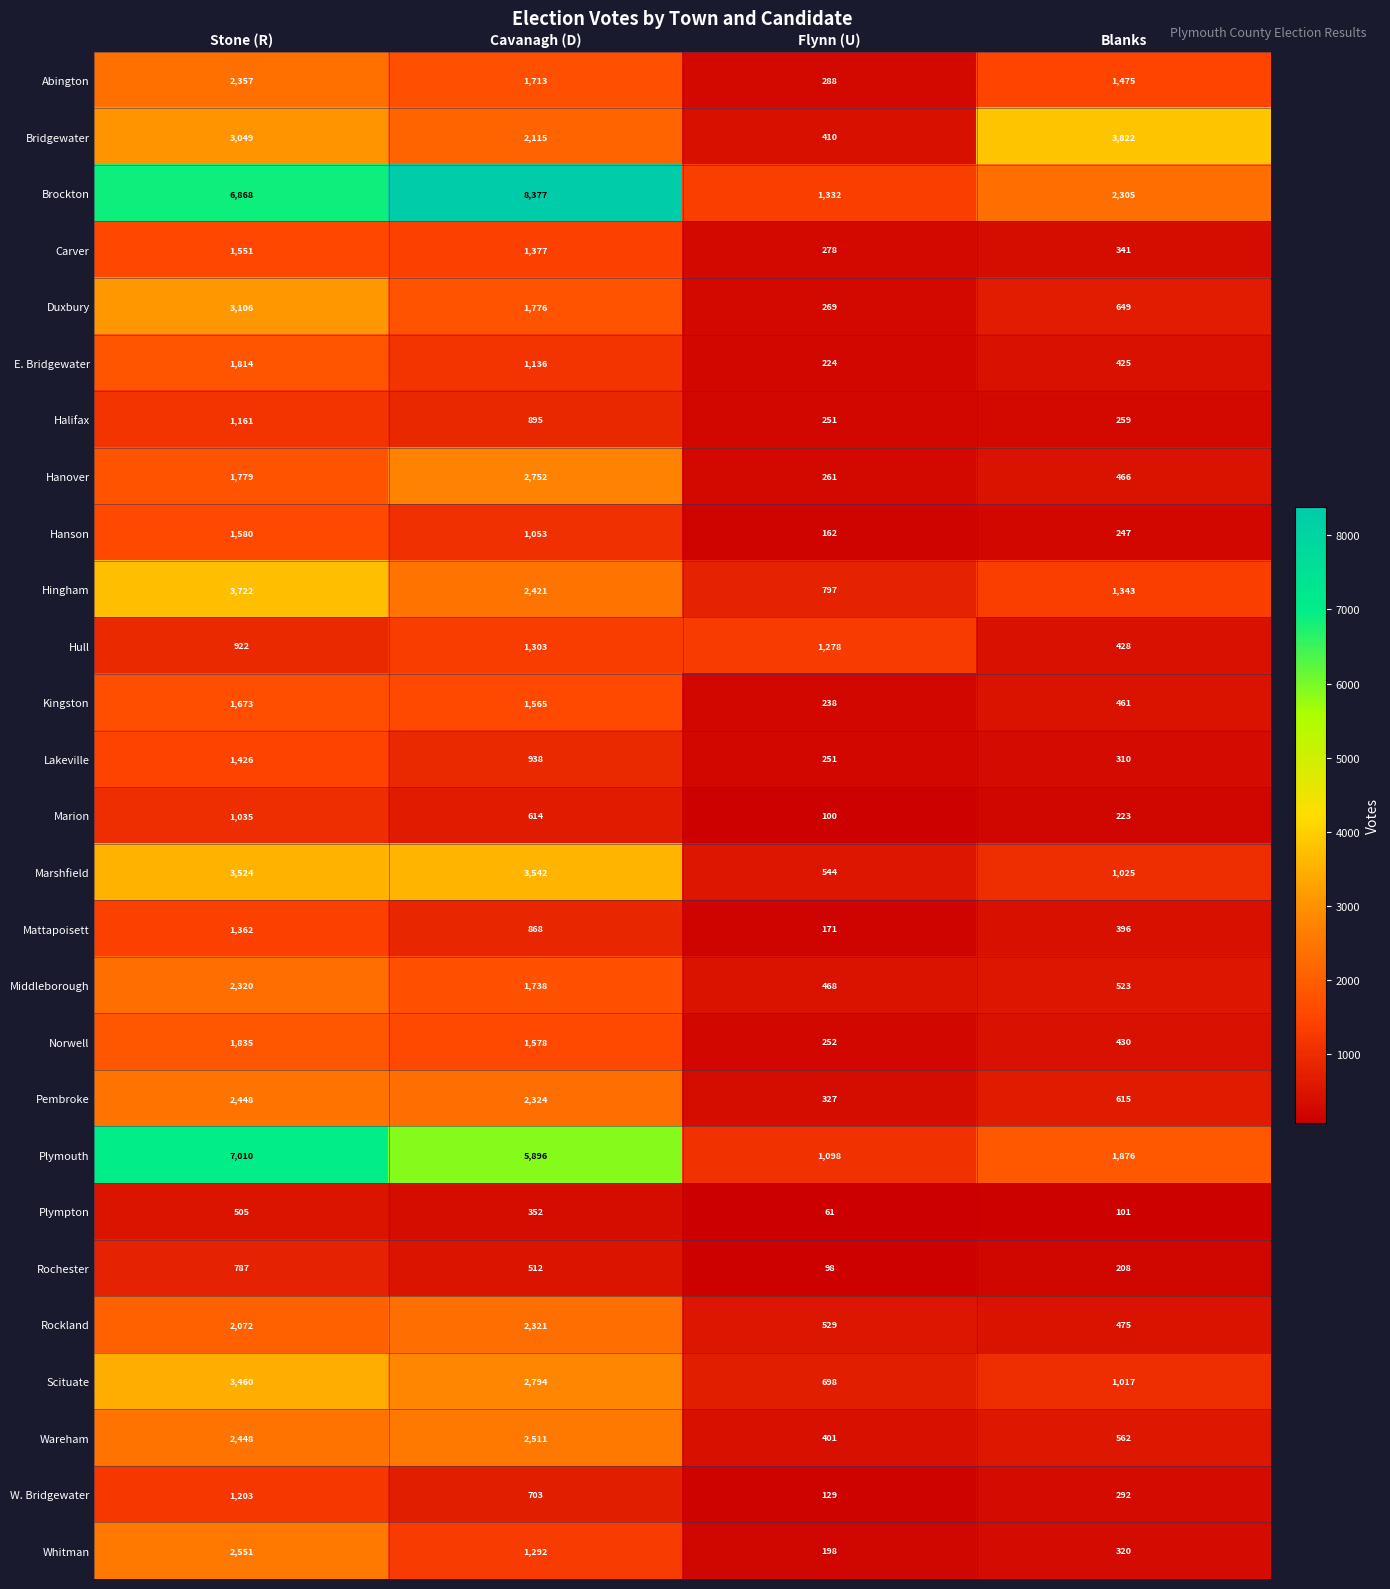

Is the value of Mattapoisett at Blanks greater than the value of Brockton at Flynn (U)?

No